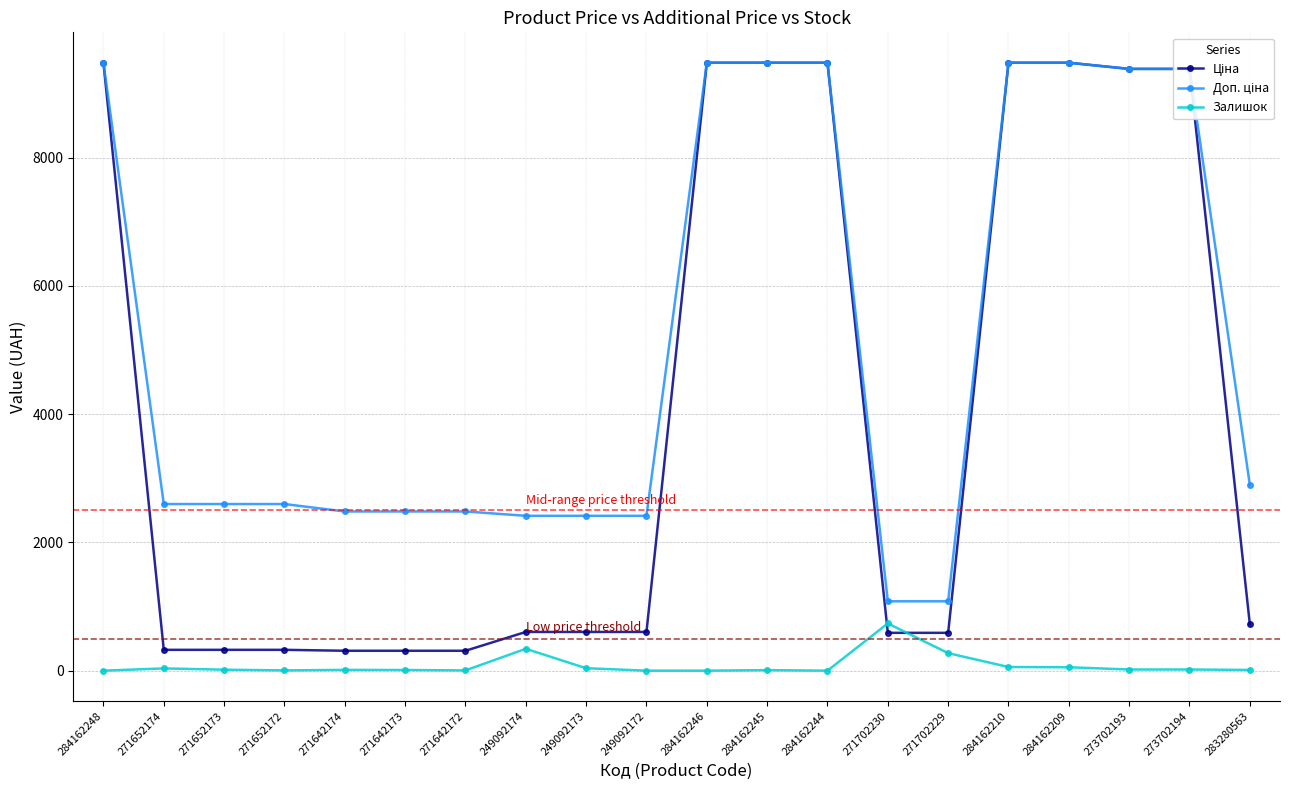

The value of Залишок at 284162248 is 0.0. True or false?

True